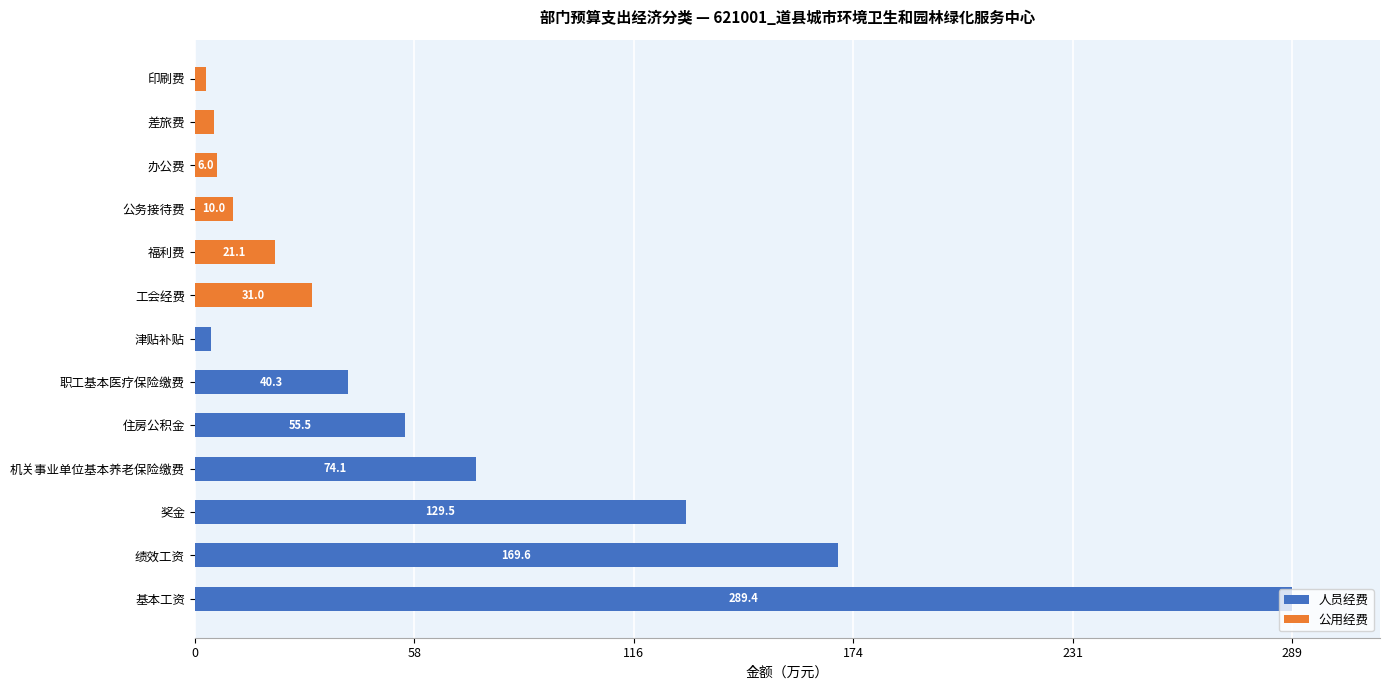

What is the sum of all 人员经费 values?

762.6